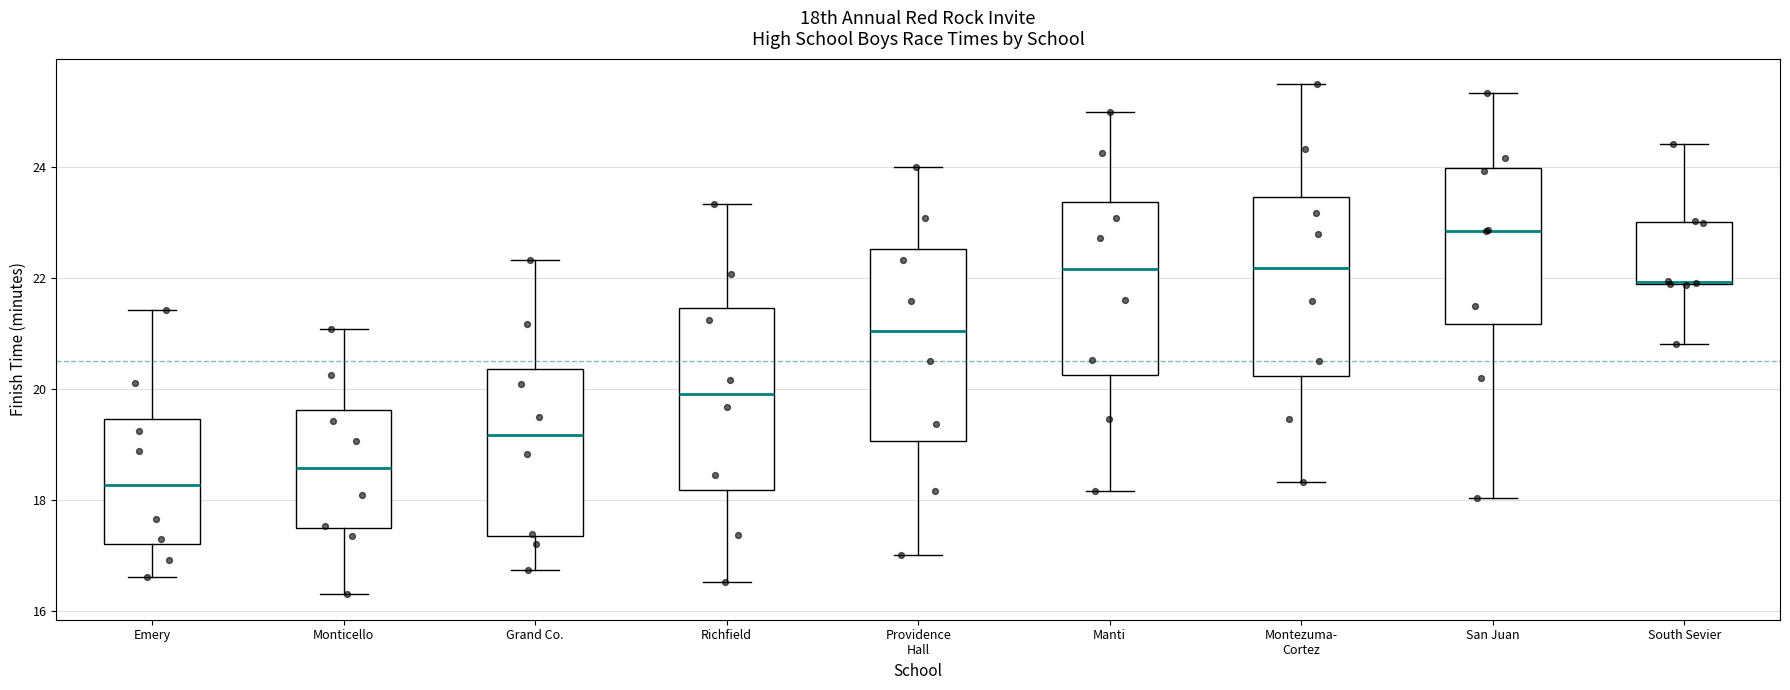

Where does the upper whisker of the box for Manti end on the y-axis? The values are not printed on the chart, so give them approximately, as read against the axis.

25.0